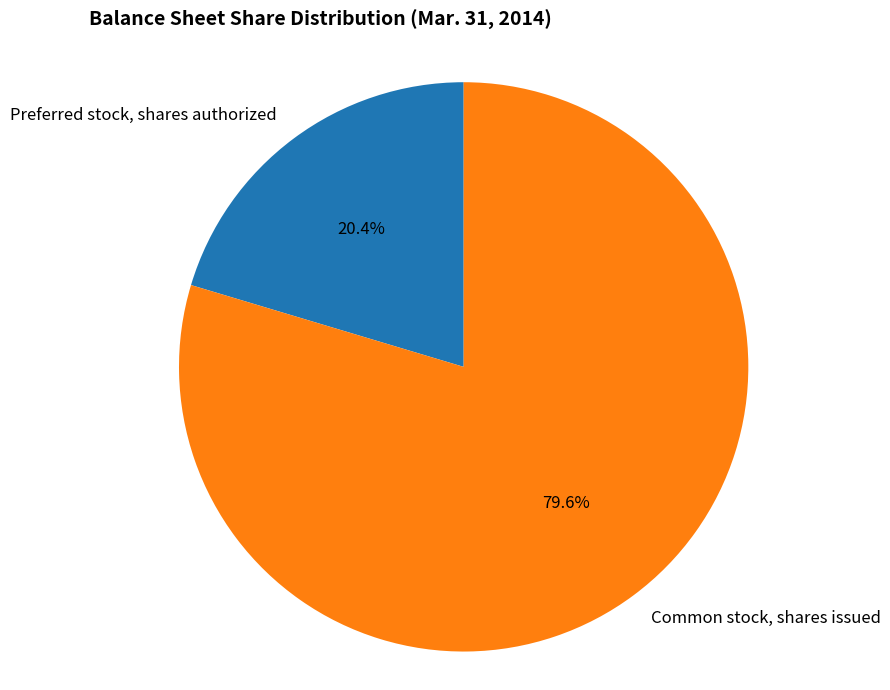

Is it true that Common stock, shares issued is 90% of the pie?

False